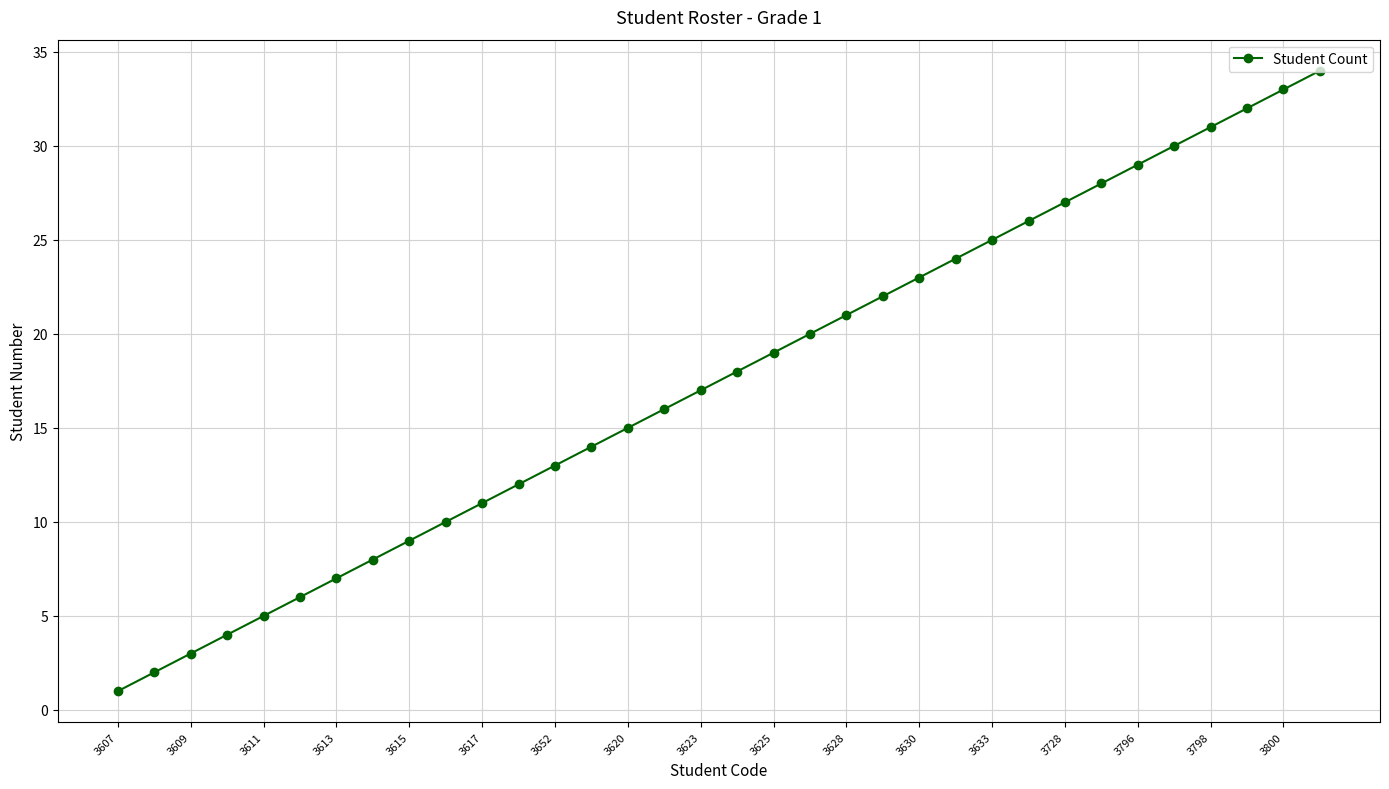

Reading right to left, transcribe all the data shown in this chart.

34	33	32	31	30	29	28	27	26	25	24	23	22	21	20	19	18	17	16	15	14	13	12	11	10	9	8	7	6	5	4	3	2	1